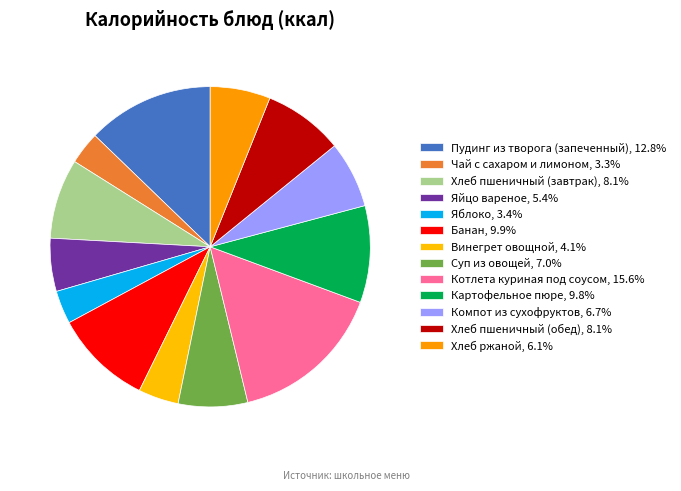

Approximately how many times larger is the value at Суп из овощей compared to Котлета куриная под соусом?

0.4